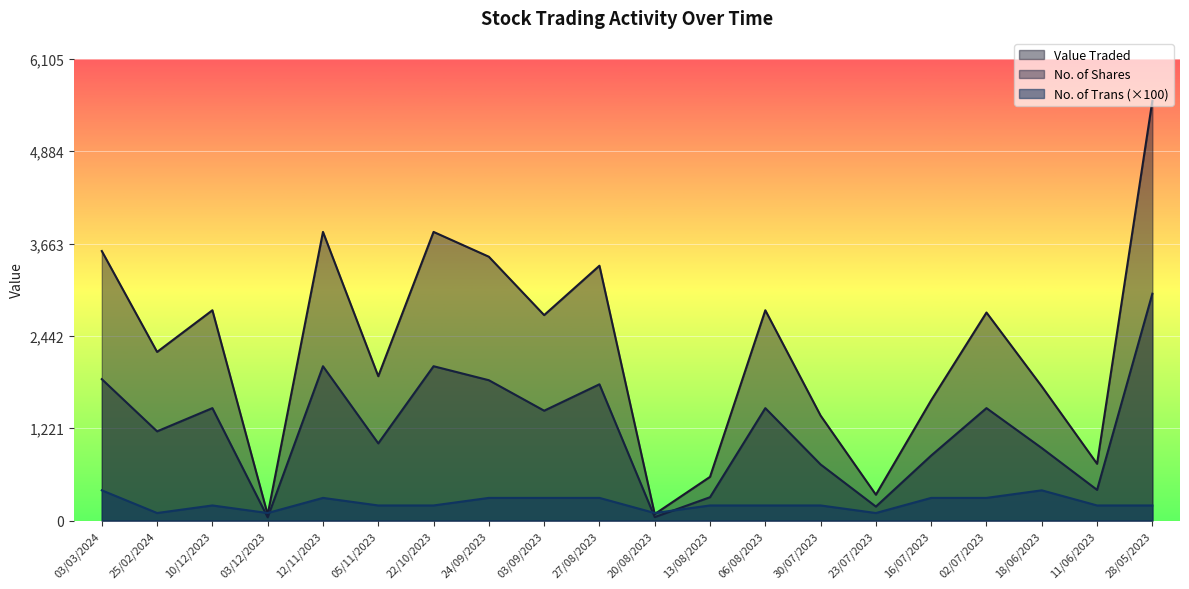

What is the total value across all series at 22/10/2023?

6058